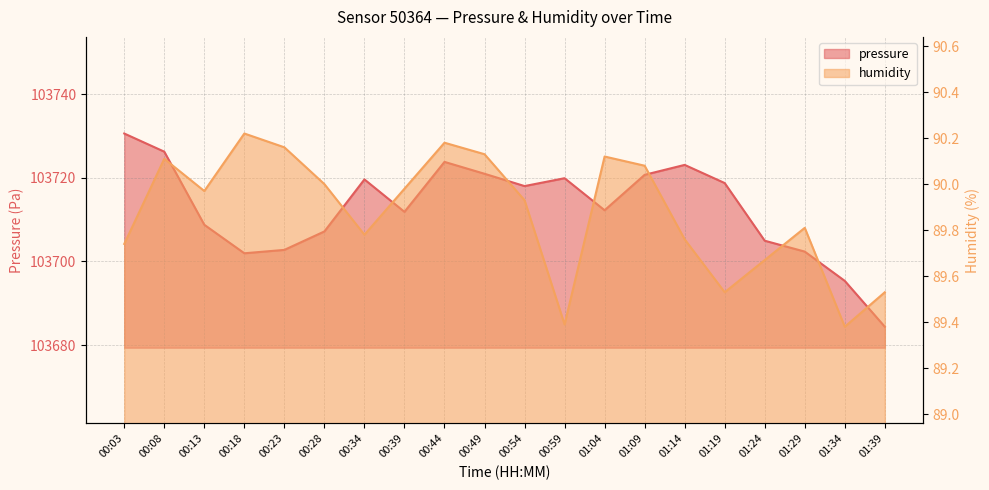

What is the difference between the highest and lowest values at 00:13?

103618.8